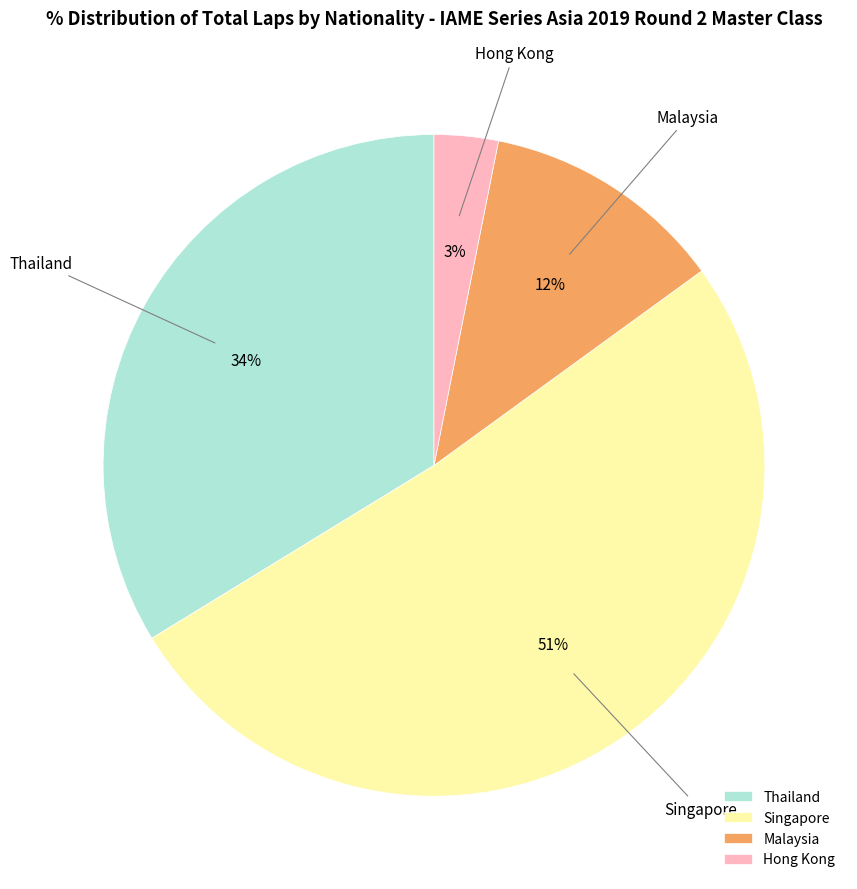

Approximately how many times larger is the value at Malaysia compared to Thailand?

0.4